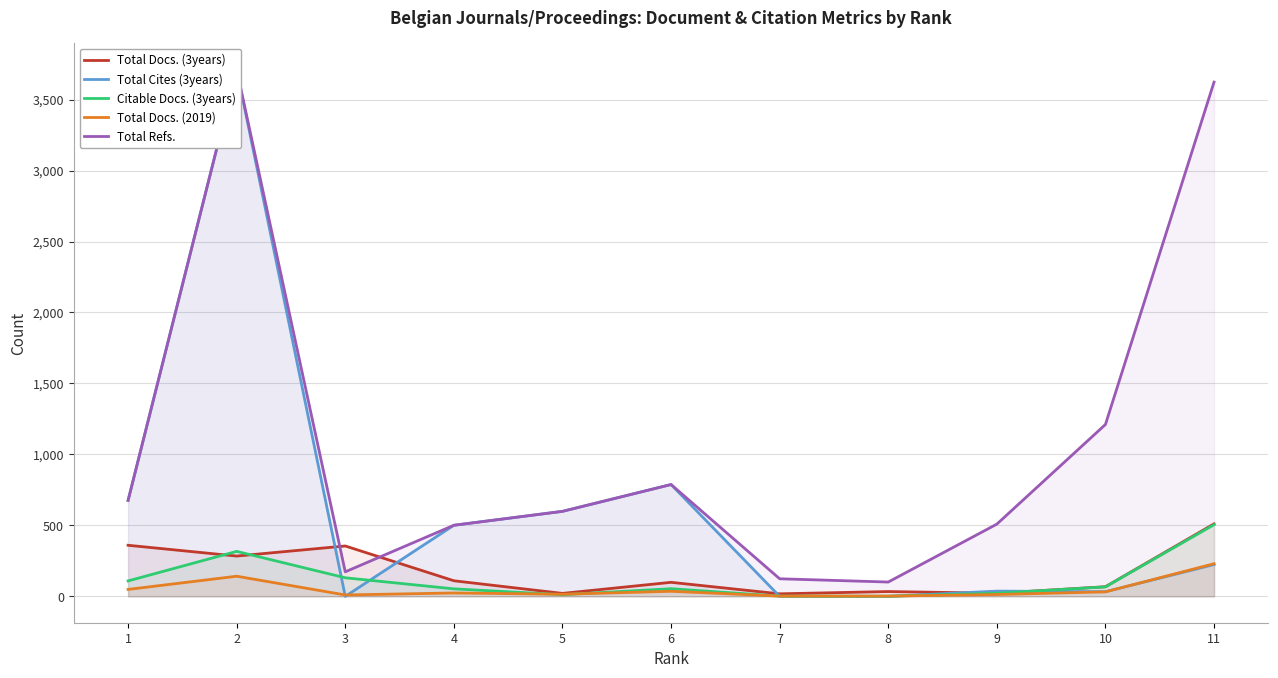

Between 4 and 9, which series saw the biggest shift?

Total Cites (3years)